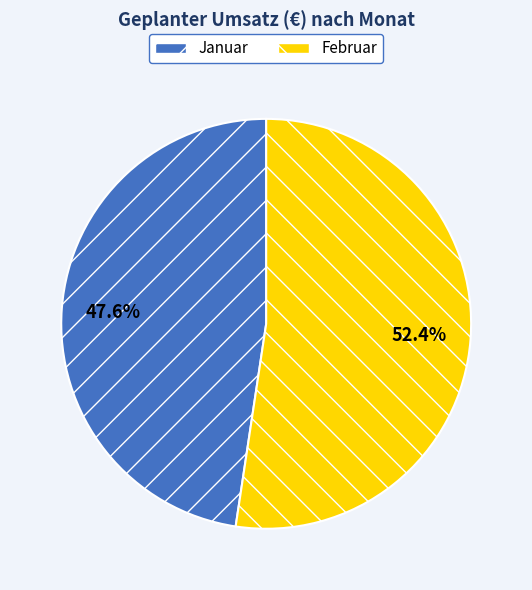

To the nearest percent, what is the difference between the Januar and Februar slice percentages?

5%